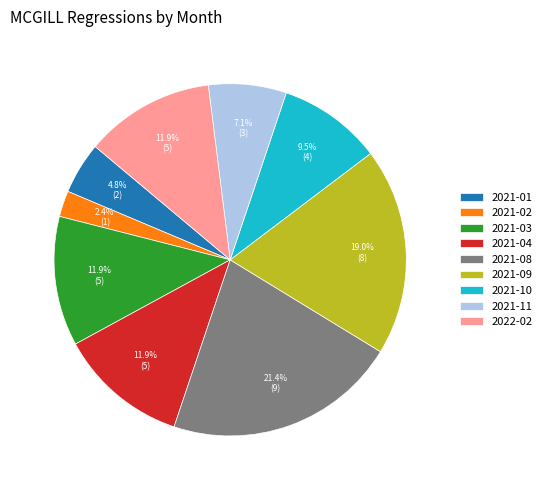

Is there any slice that represents more than half of the pie?

No